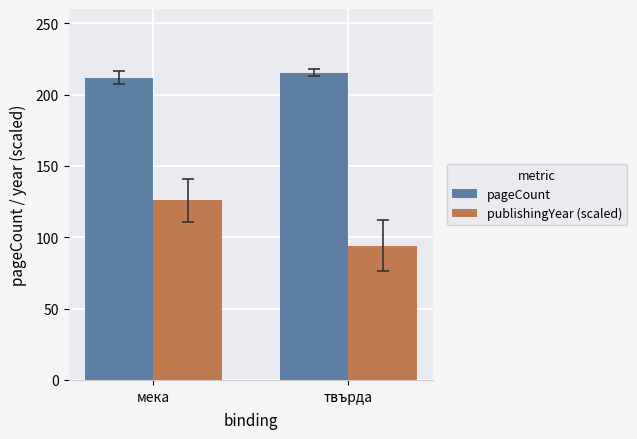

List the series in order of their peak value, lowest first.

publishingYear (scaled), pageCount